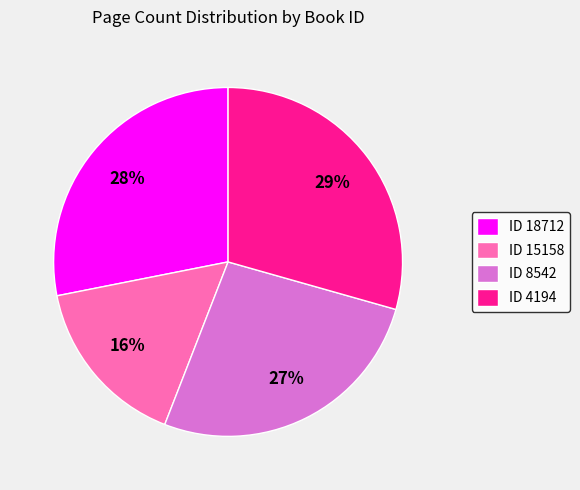

True or false: ID 8542 accounts for 33% of the total.

False